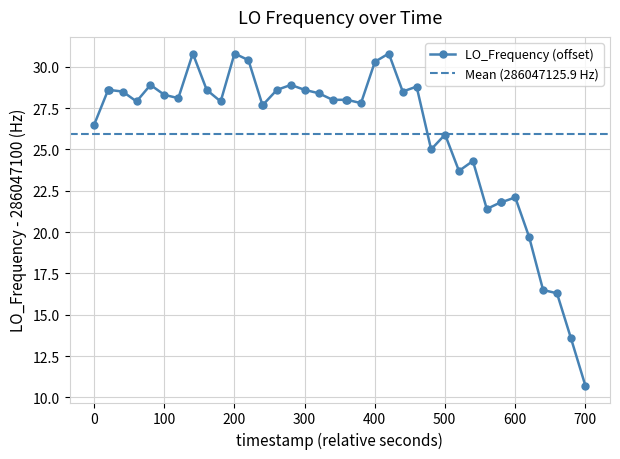

What is the value of the LO_Frequency (offset) point at the 30th from the left?

23.7